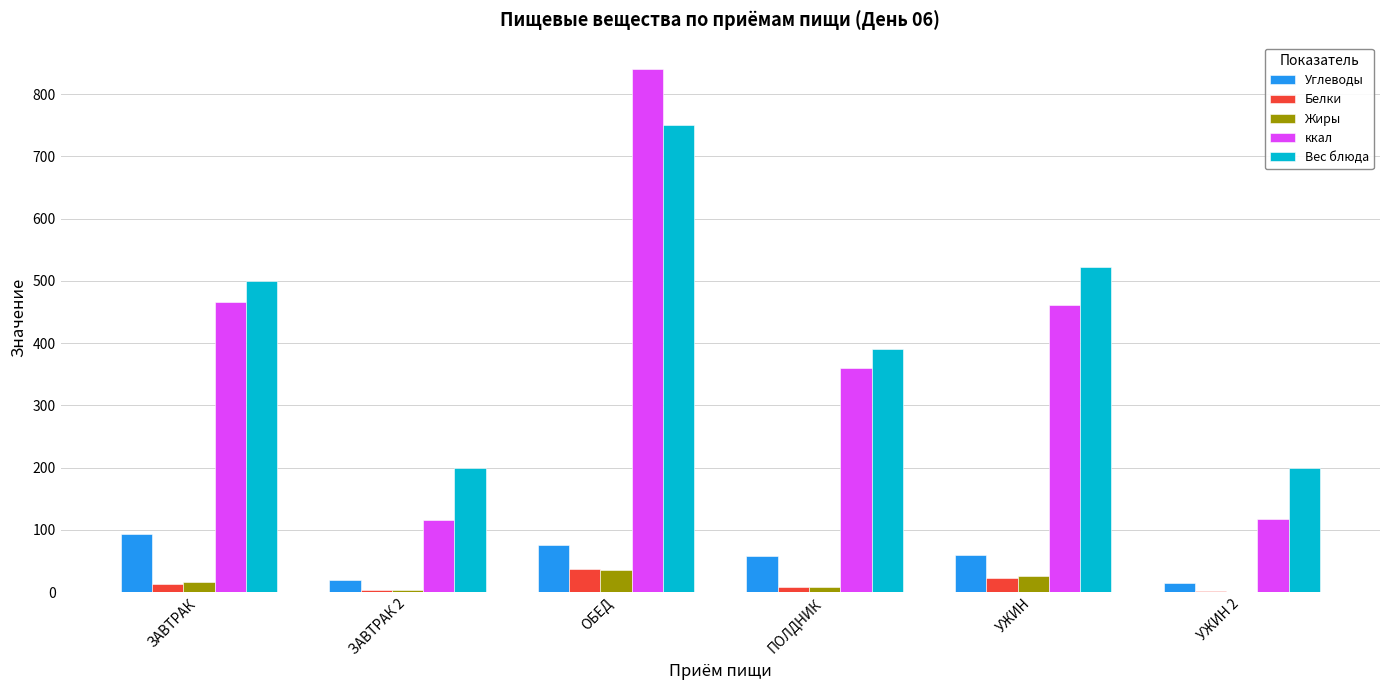

What is the maximum value shown in the chart?

840.8